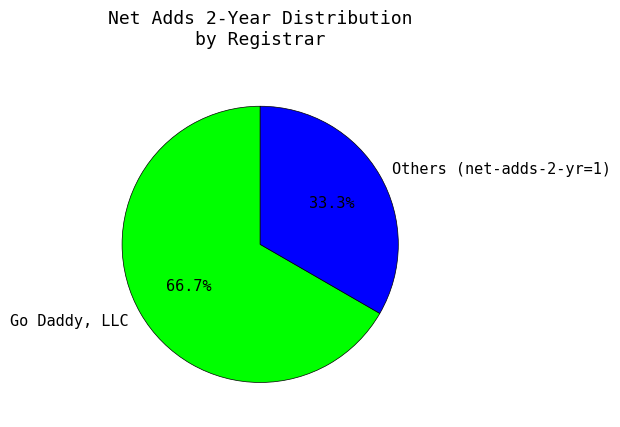

Is the sum of Go Daddy, LLC and Others (net-adds-2-yr=1) greater than half?

Yes